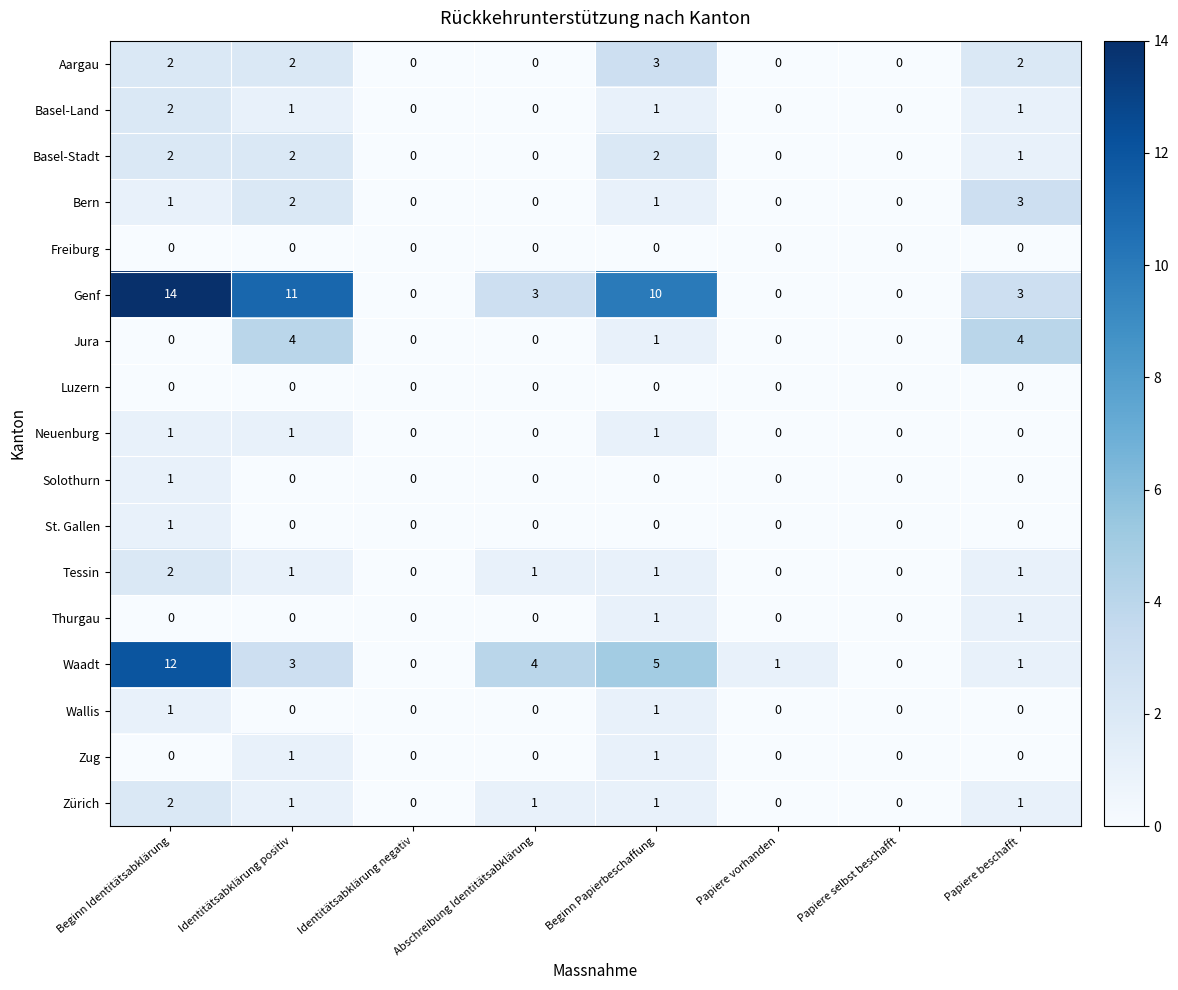

True or false: Neuenburg has a value of 0 at Papiere vorhanden.

True